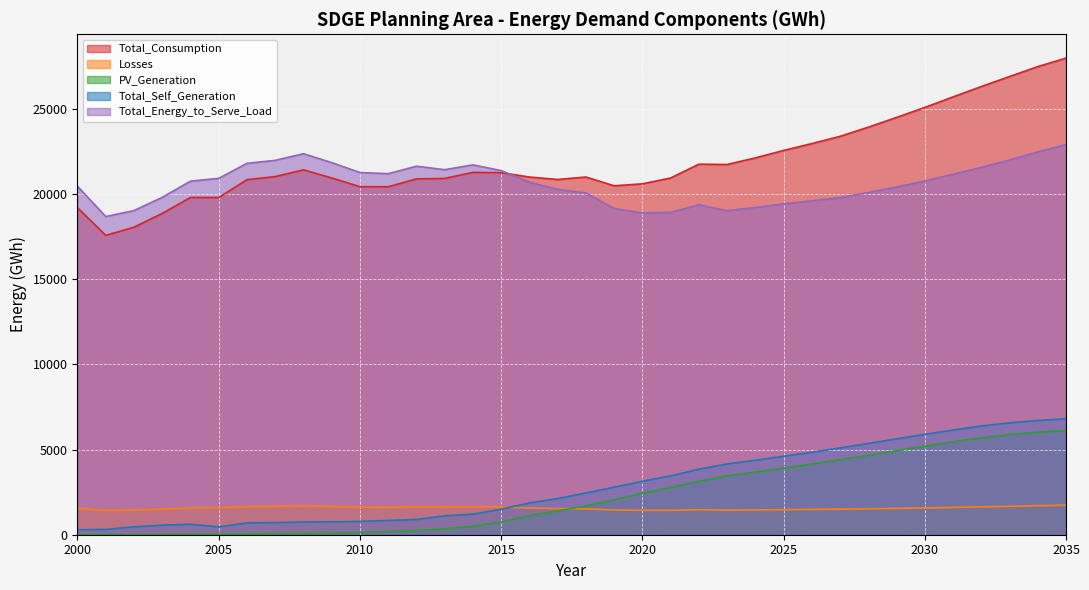

How many times do Total_Self_Generation and Total_Energy_to_Serve_Load cross each other?

1